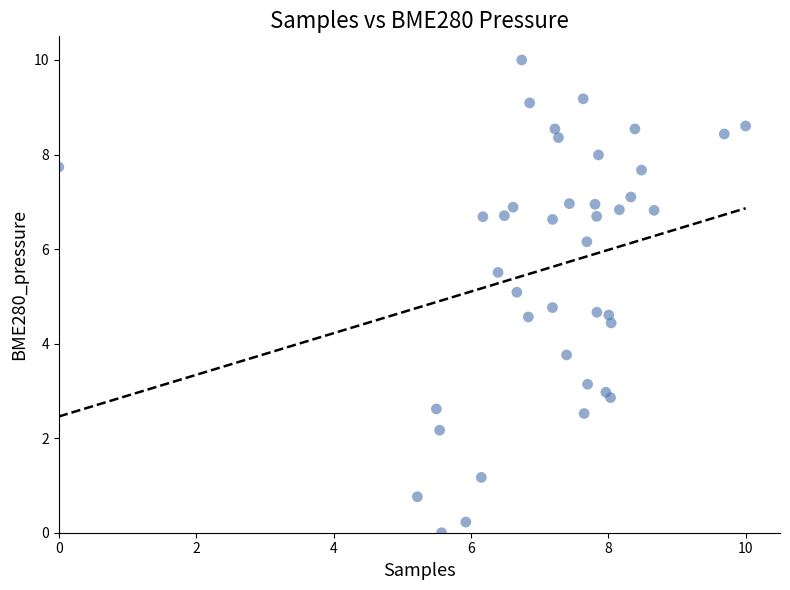

What is the range of X values (max minus min)?

10.0